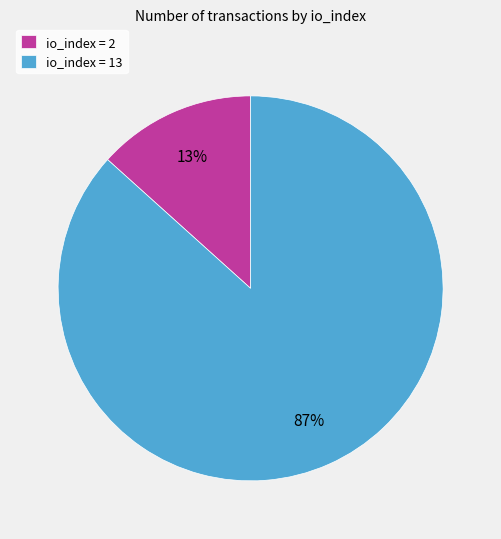

The io_index = 13 slice represents 99% of the pie. True or false?

False